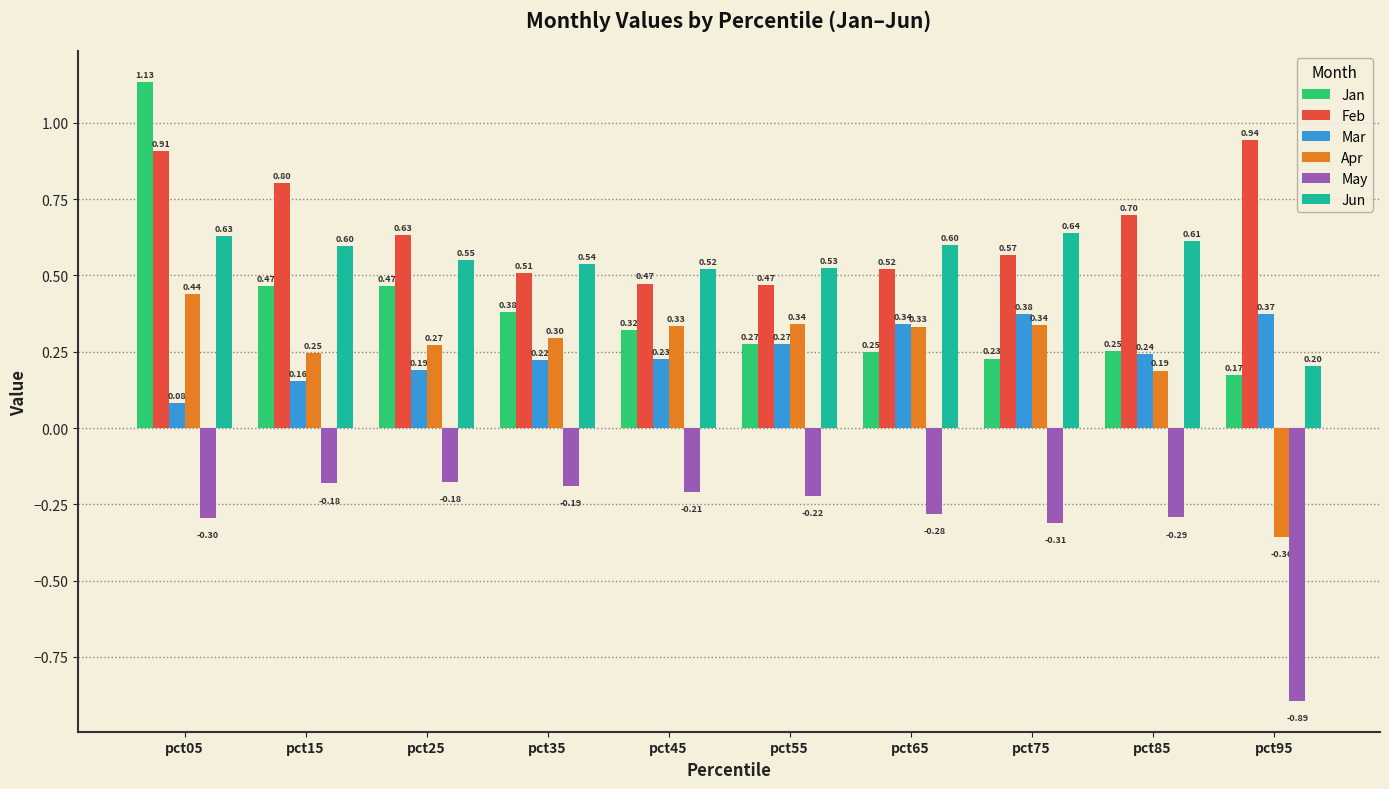

How many series are shown in this chart?

6